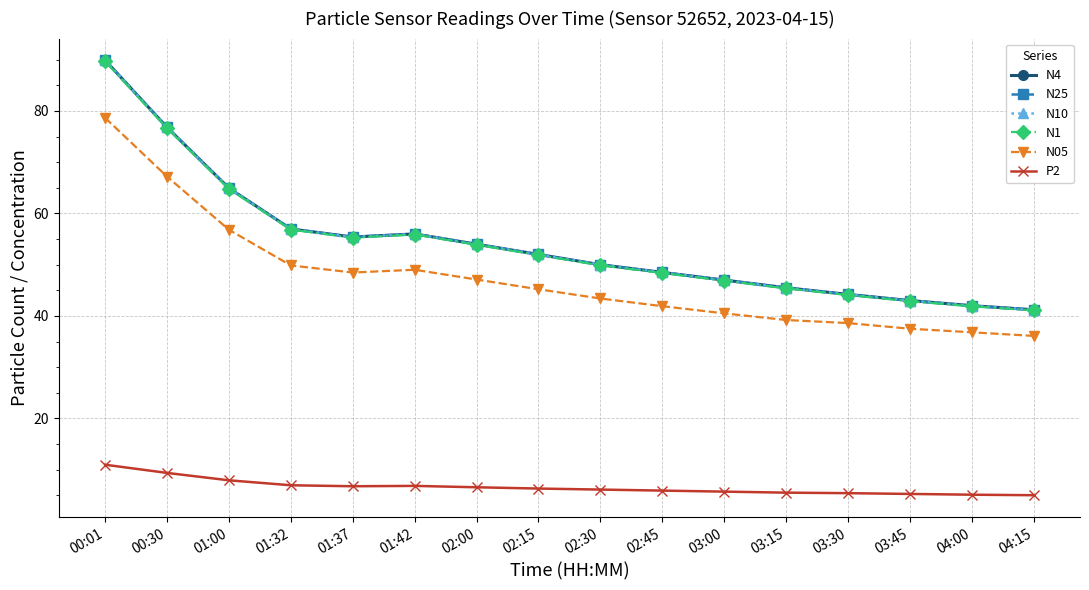

Which has a higher value, 02:30 or 03:30?

02:30